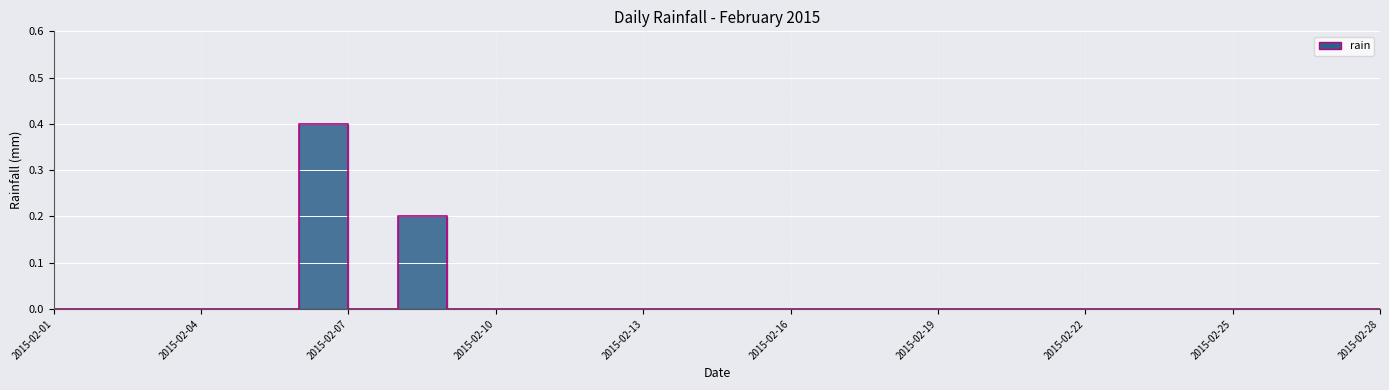

At which category does the data reach its first local peak?

2015-02-06